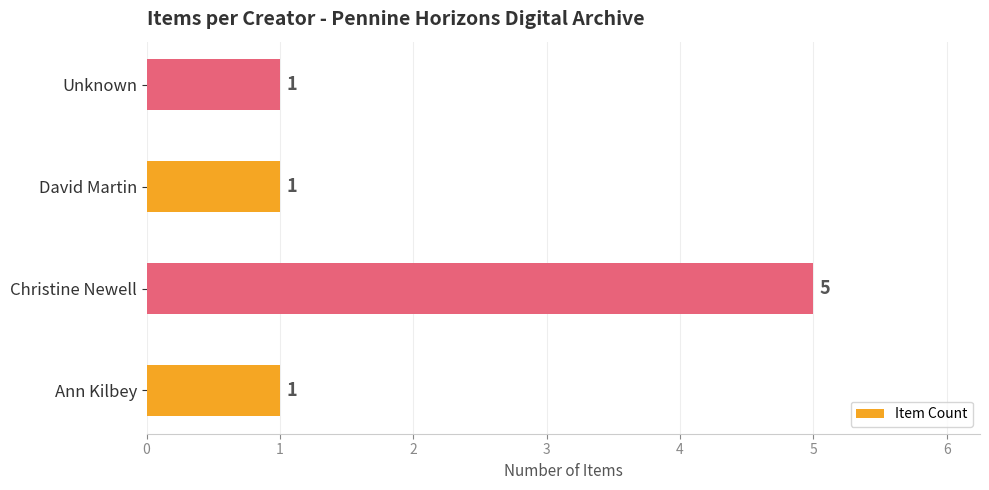

The value at Christine Newell is 2. True or false?

False